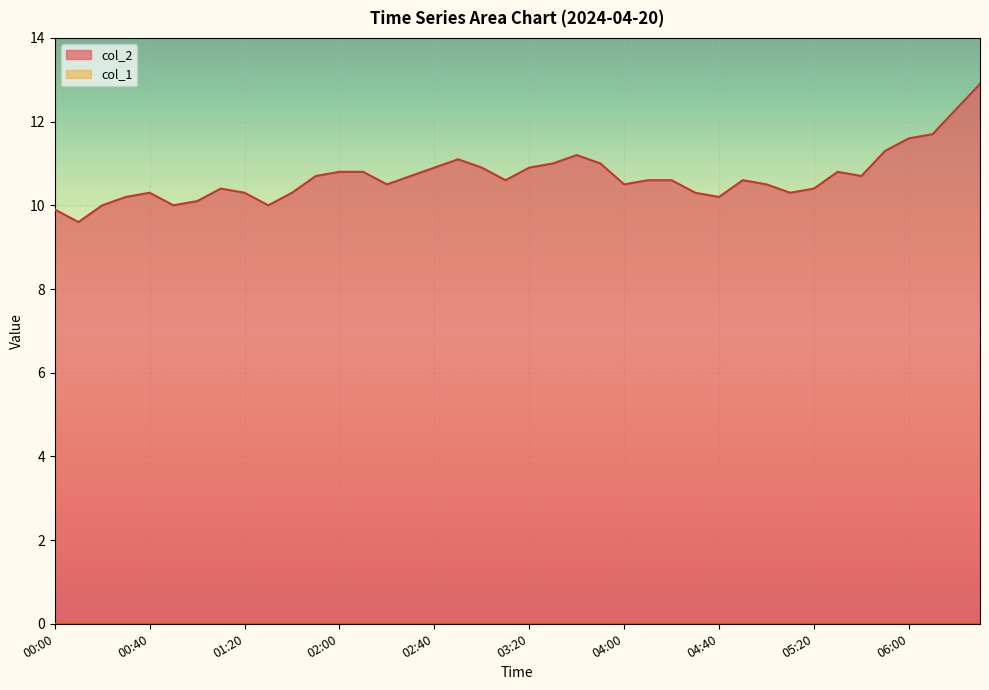

Rank the categories by value from lowest to highest.

00:10, 00:00, 00:20, 00:50, 01:30, 01:00, 00:30, 04:40, 00:40, 01:20, 01:40, 04:30, 05:10, 01:10, 05:20, 02:20, 04:00, 05:00, 03:10, 04:10, 04:20, 04:50, 01:50, 02:30, 05:40, 02:00, 02:10, 05:30, 02:40, 03:00, 03:20, 03:30, 03:50, 02:50, 03:40, 05:50, 06:00, 06:10, 06:20, 06:30